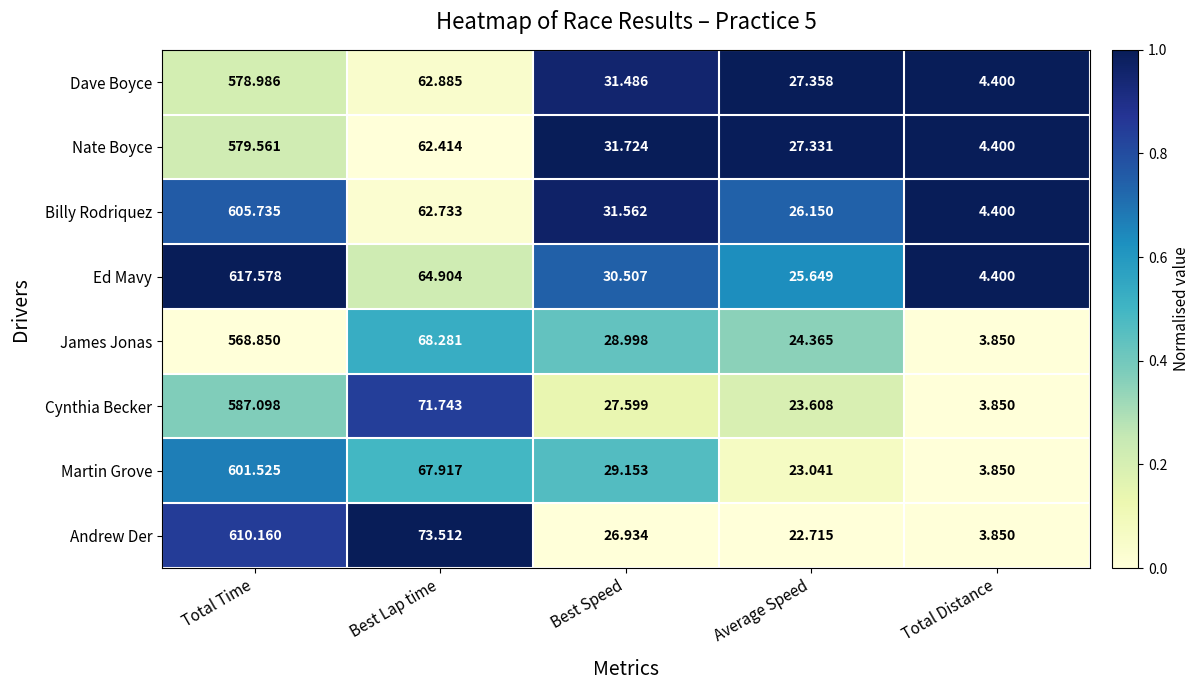

Where is Nate Boyce nearest to the value 291?

Best Lap time